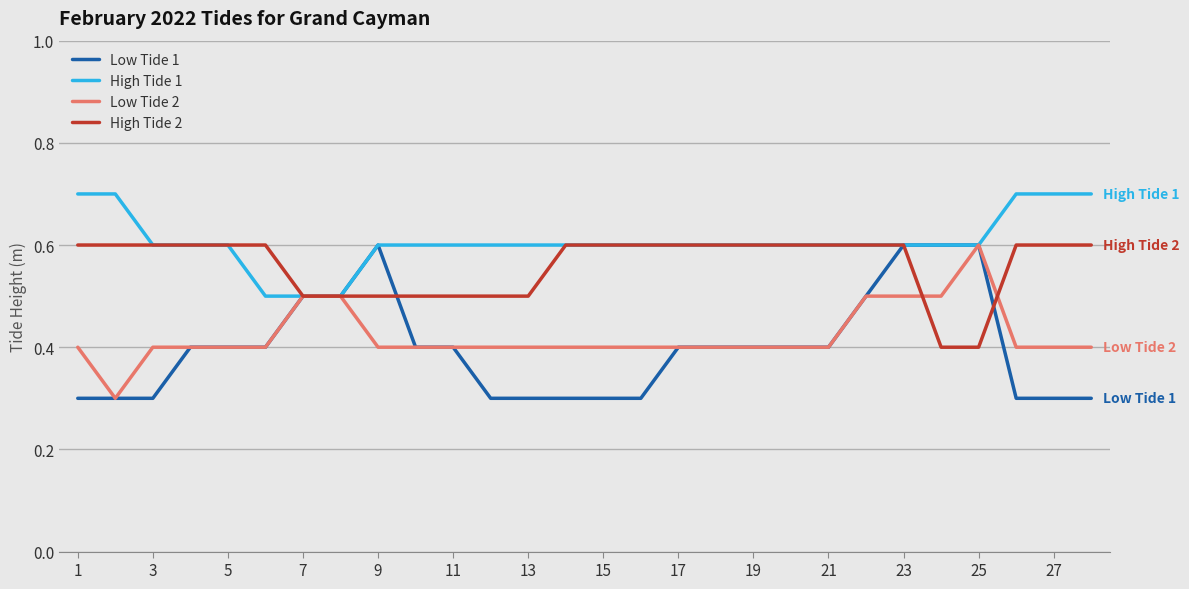

Which series ends up on top after the final intersection of High Tide 2 and Low Tide 1?

High Tide 2